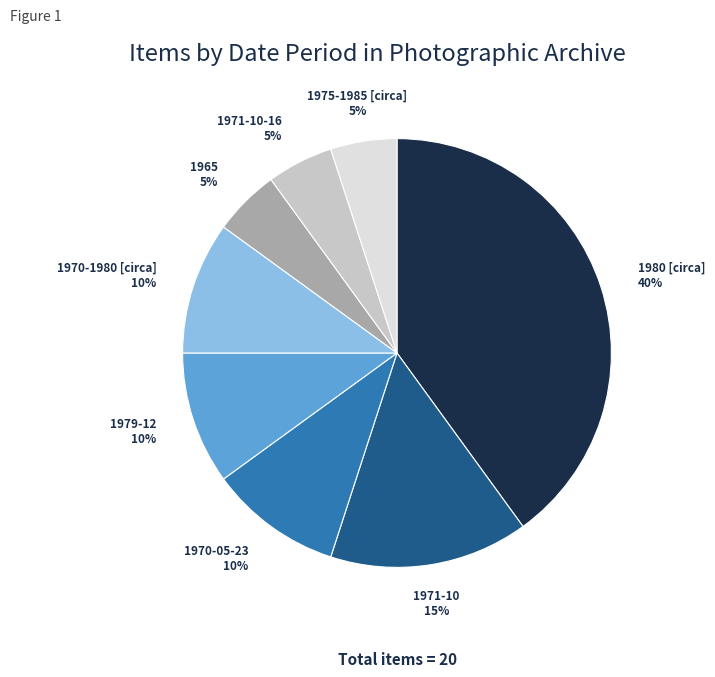

To the nearest percent, what portion does 1971-10-16 represent?

5%